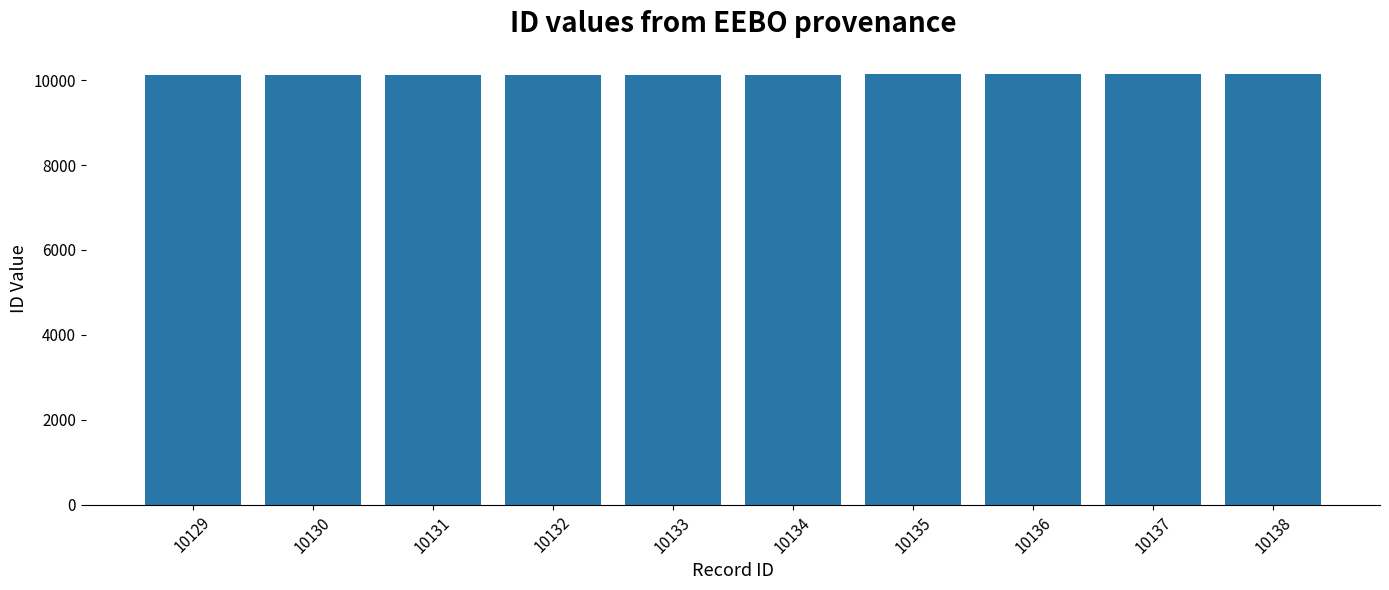

The value at 10132 is 18162. True or false?

False